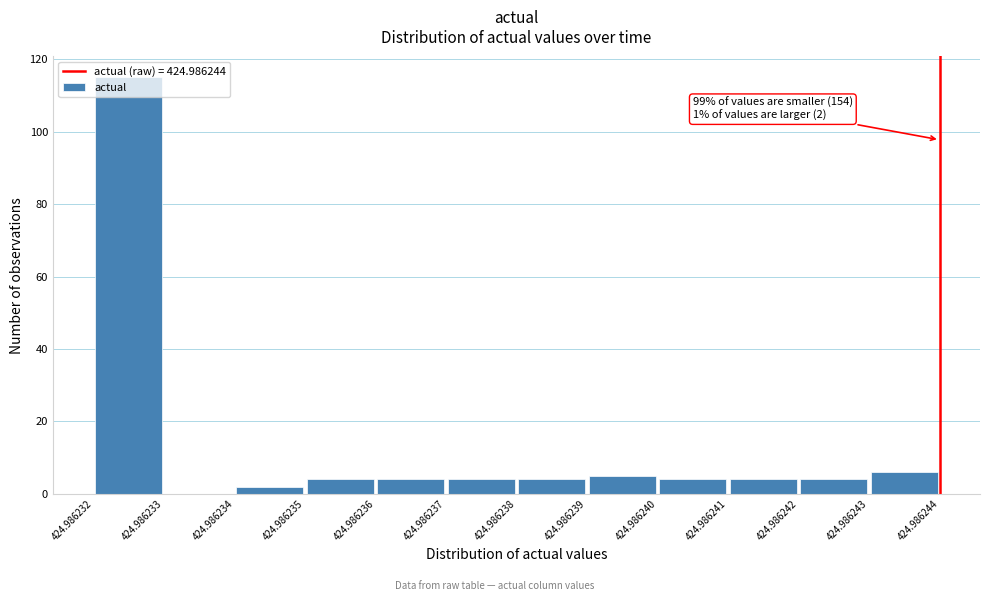

Over which range of the x-axis is the bar tallest?

424.986232 to 424.986233